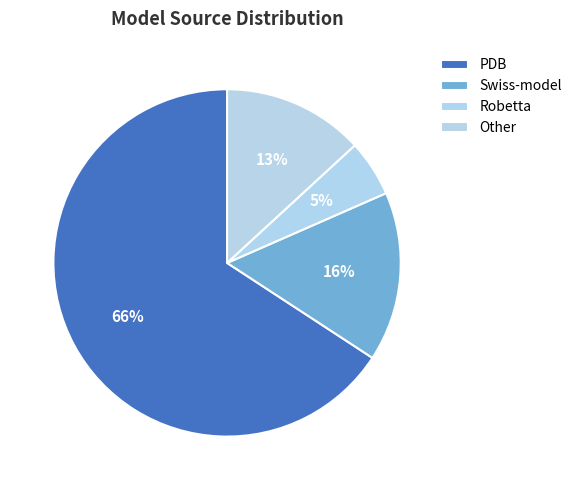

Which slice represents more than half of the pie?

PDB